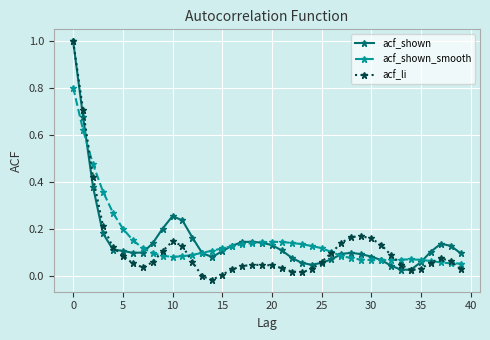

Which series has the largest range (max minus min)?

acf_li